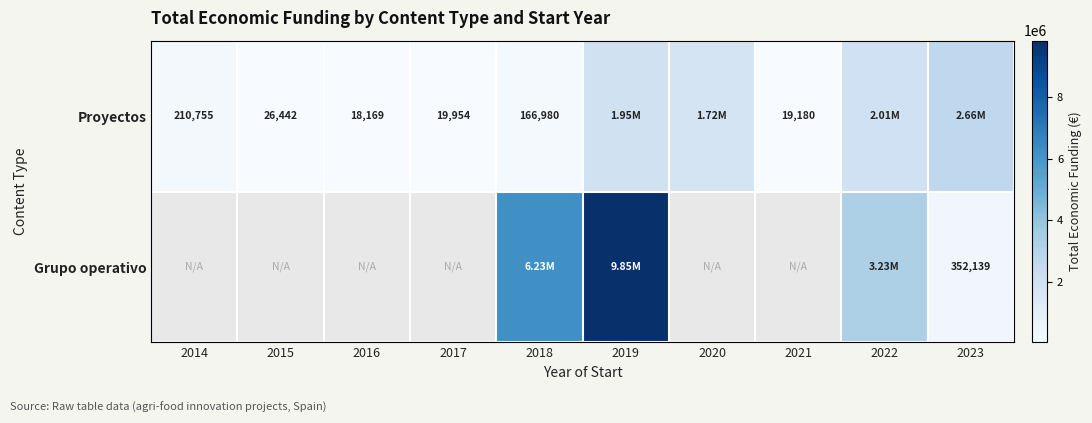

What is the maximum value shown in the chart?

9847932.0